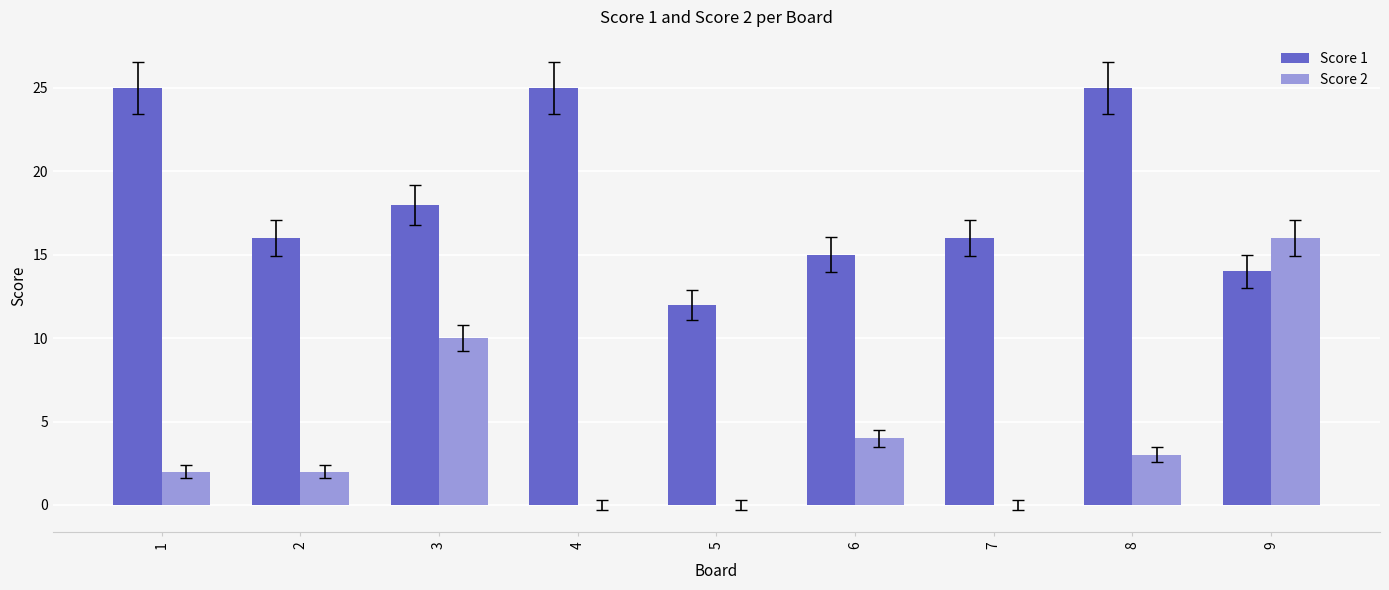

What is the sum of all Score 1 values?

166